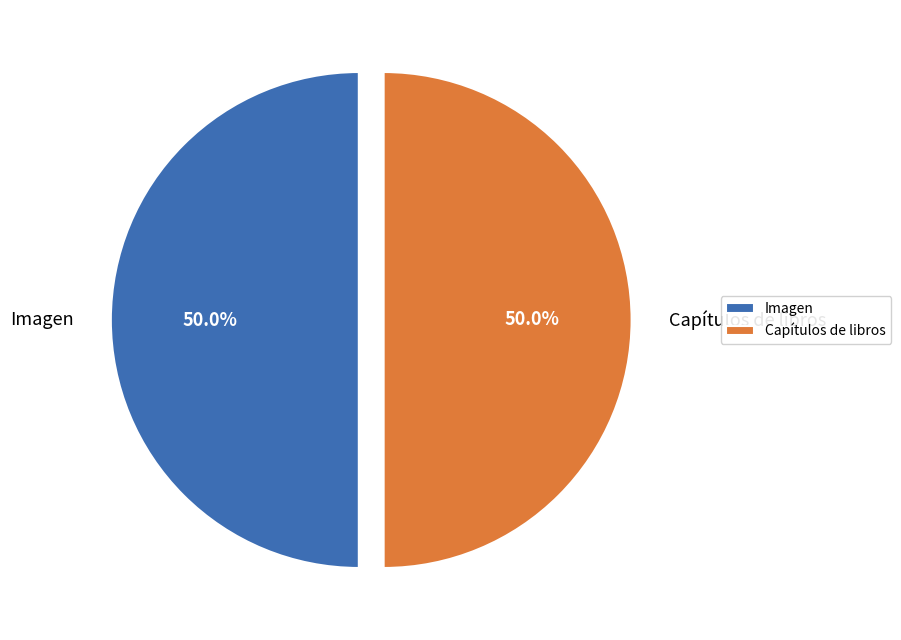

What is the ratio of the value at Imagen to the value at Capítulos de libros?

1.0